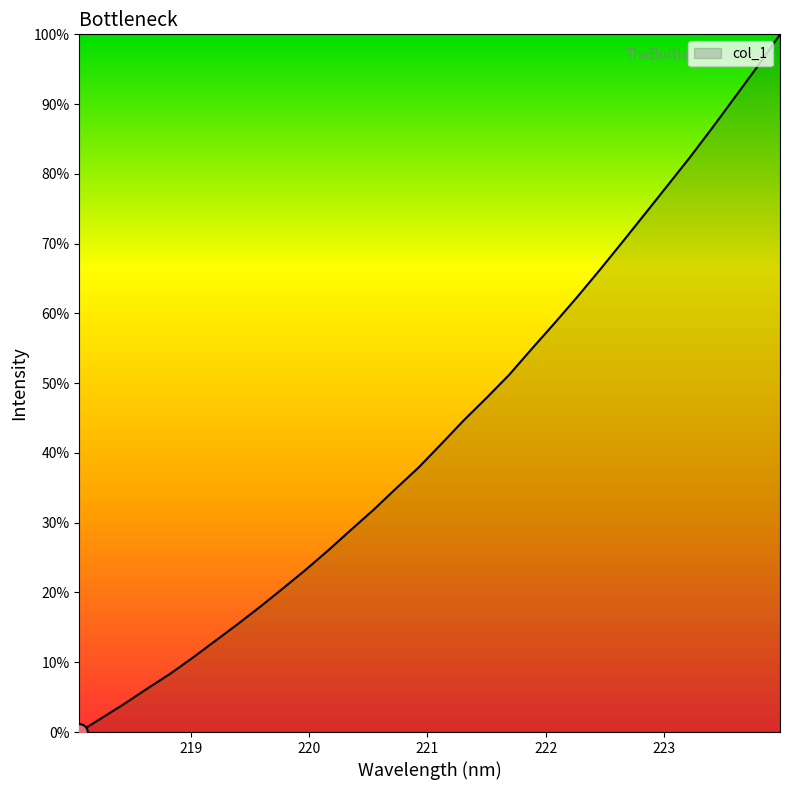

What is the greatest value displayed?

100.0